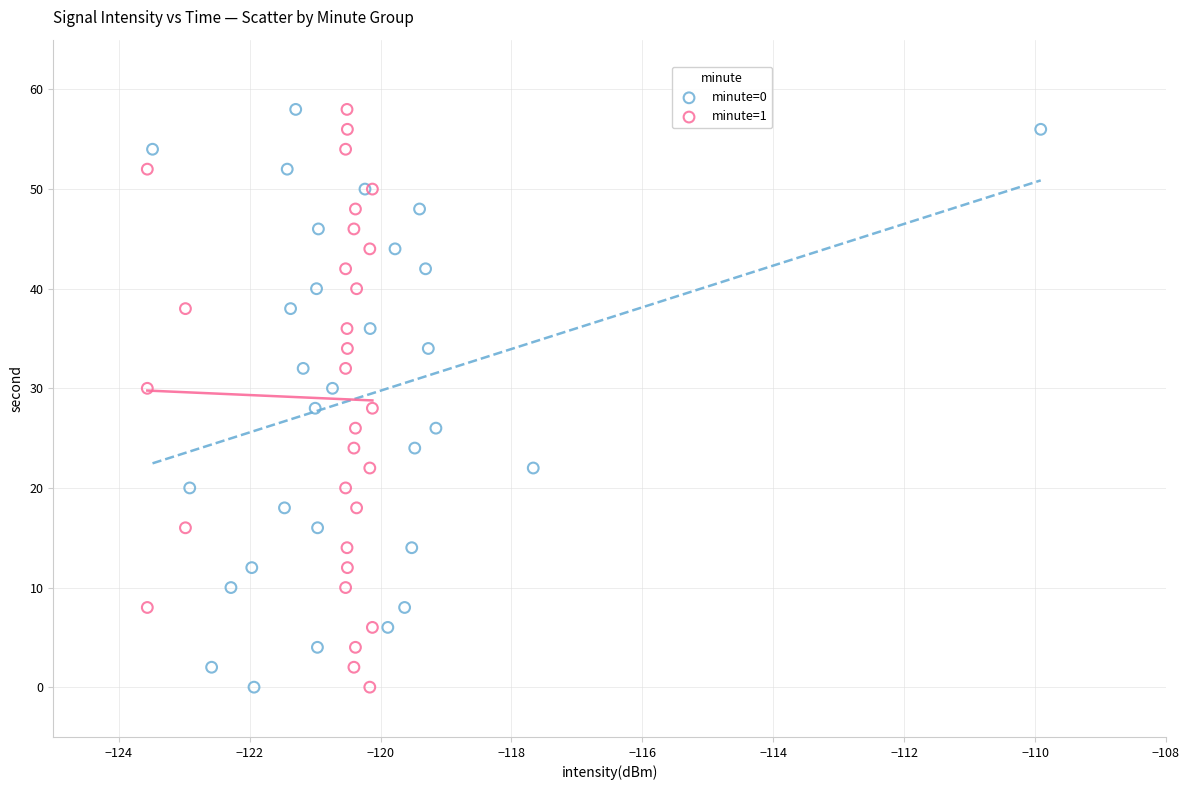

What are all the series names shown in the legend?

minute=0, minute=1